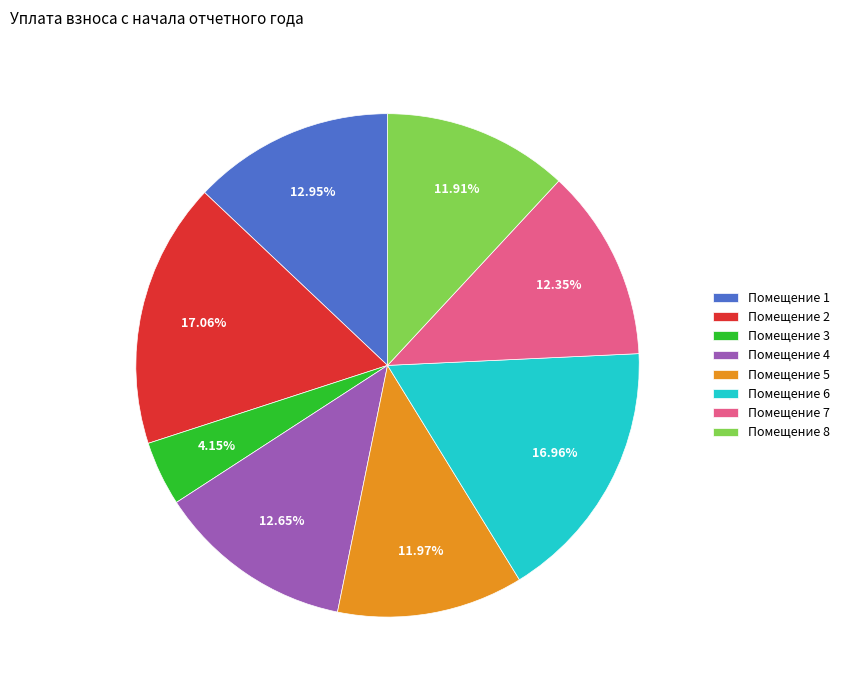

Combined, do Помещение 7 and Помещение 6 account for over 50%?

No